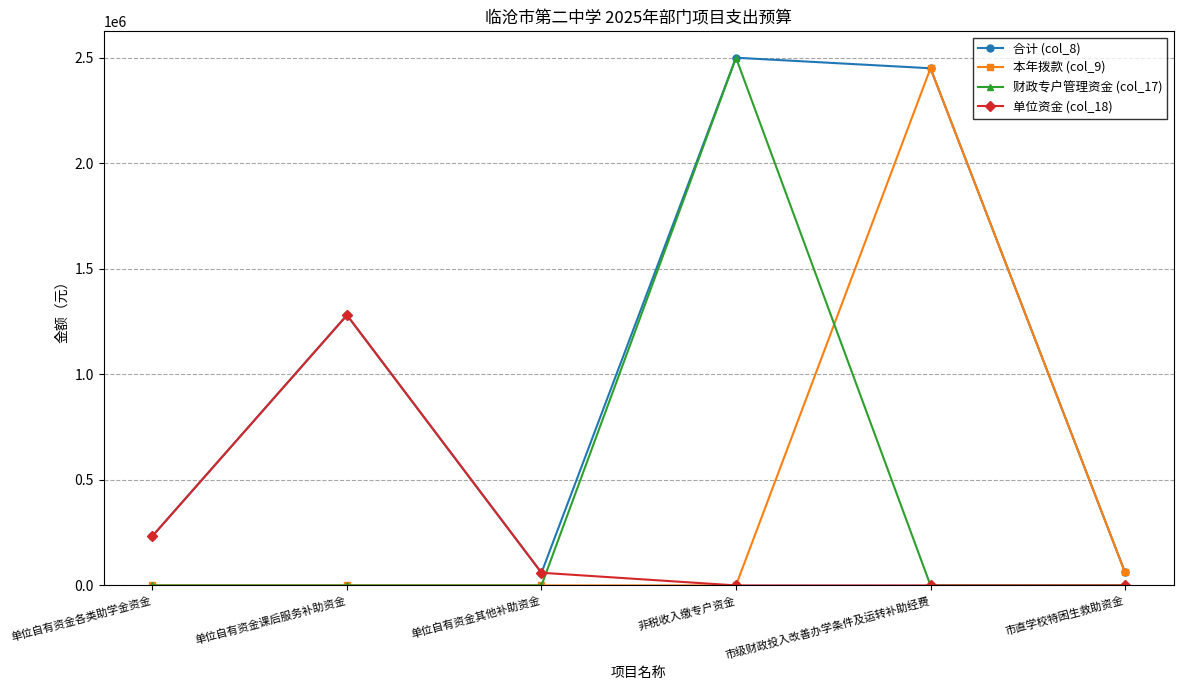

What is the value of the 合计 (col_8) point at the 5th from the left?

2450000